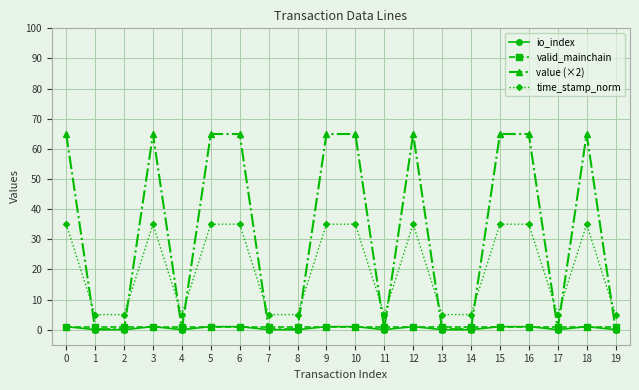

Which series has the widest spread of values?

value (×2)